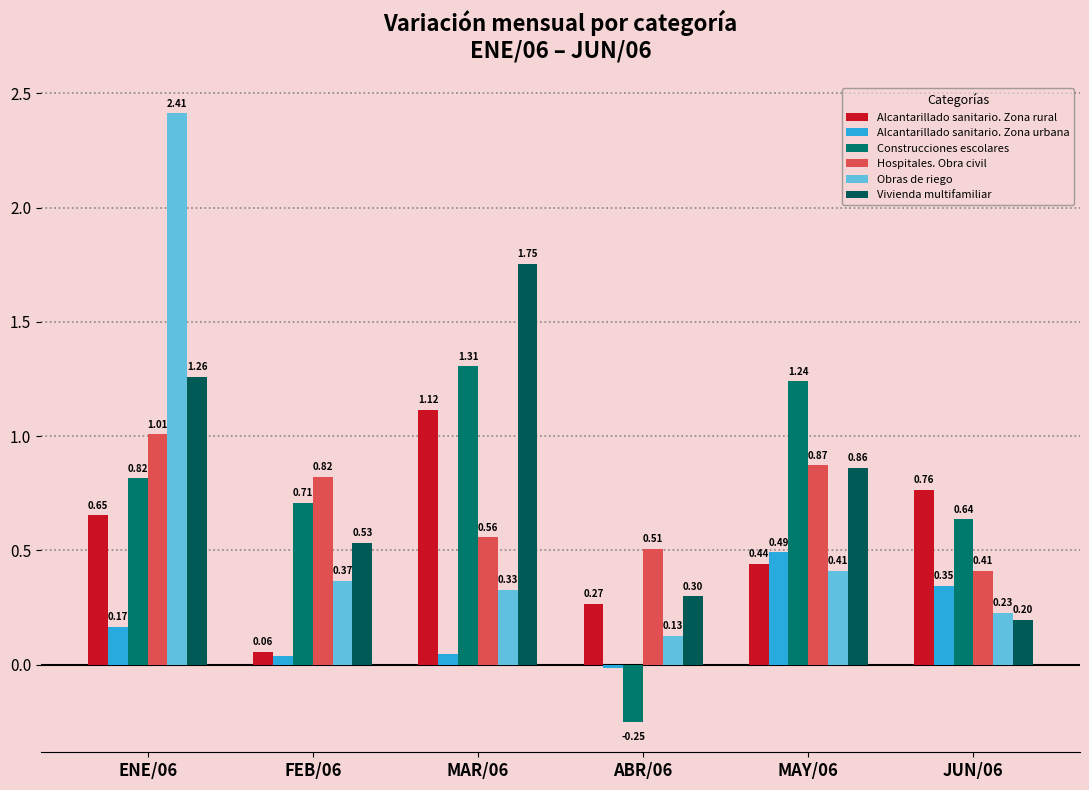

Does the chart contain stacked bars?

No